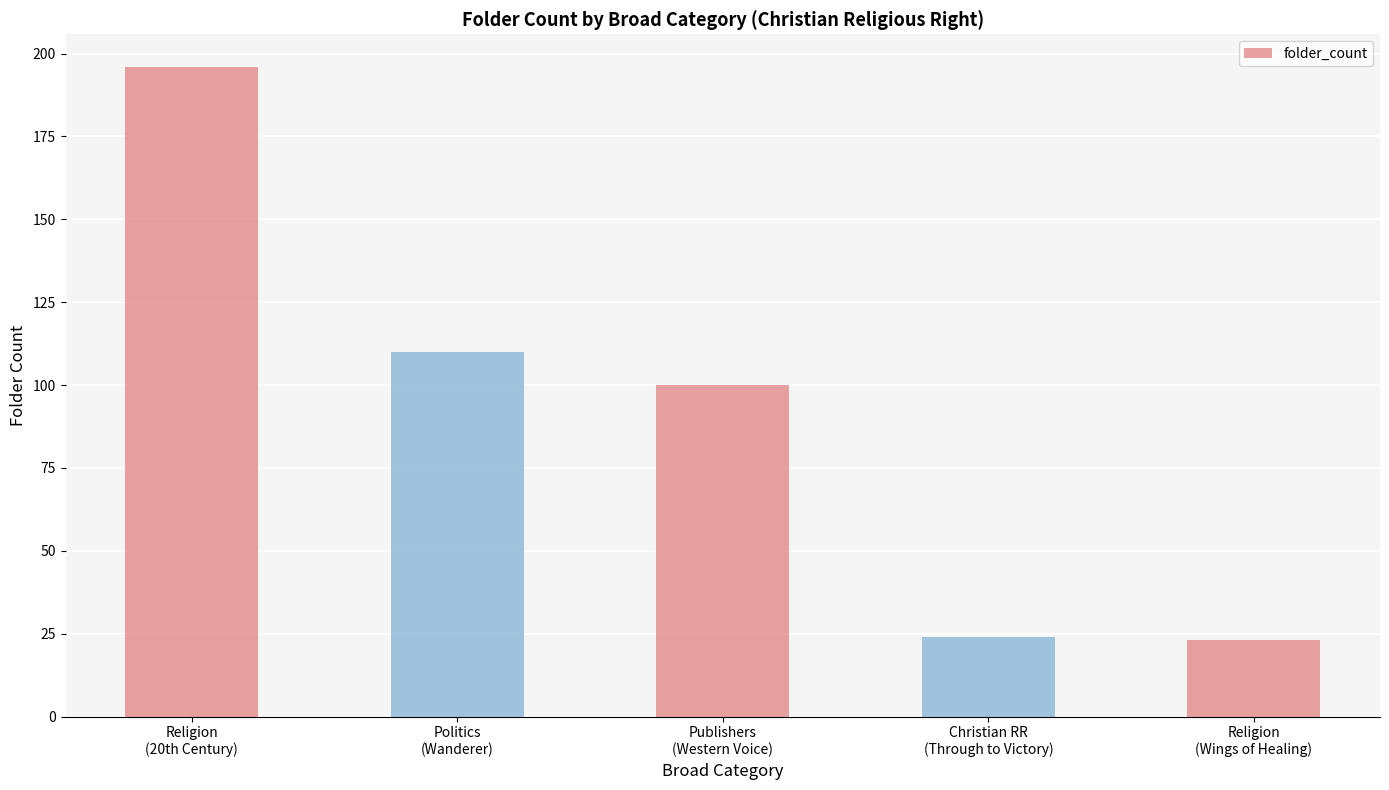

How many values are below 100?

2